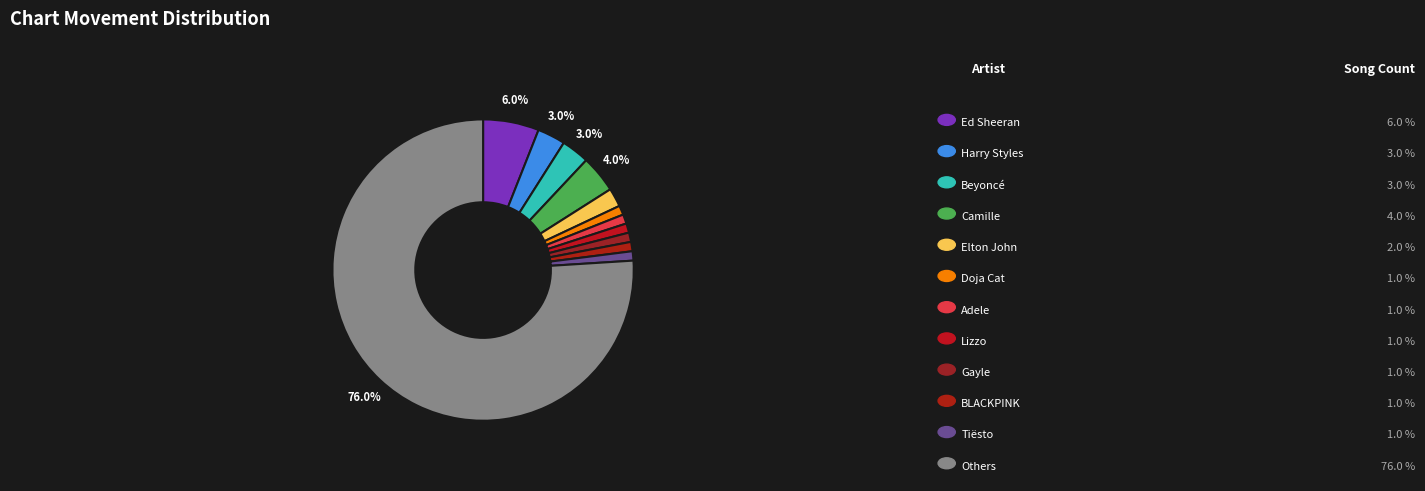

How many segments does this pie chart have?

12